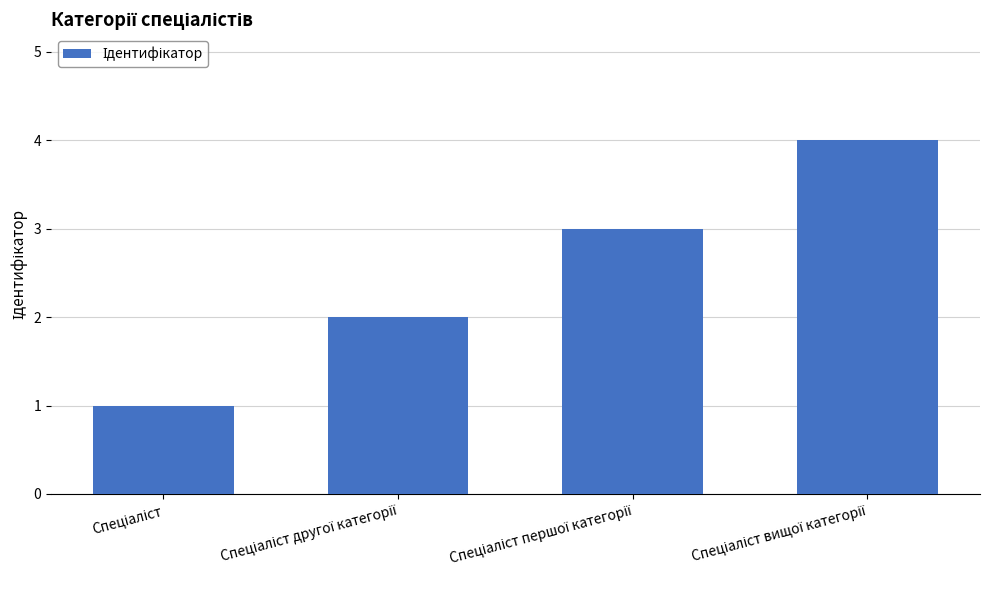

What is the difference between the maximum and minimum values?

3